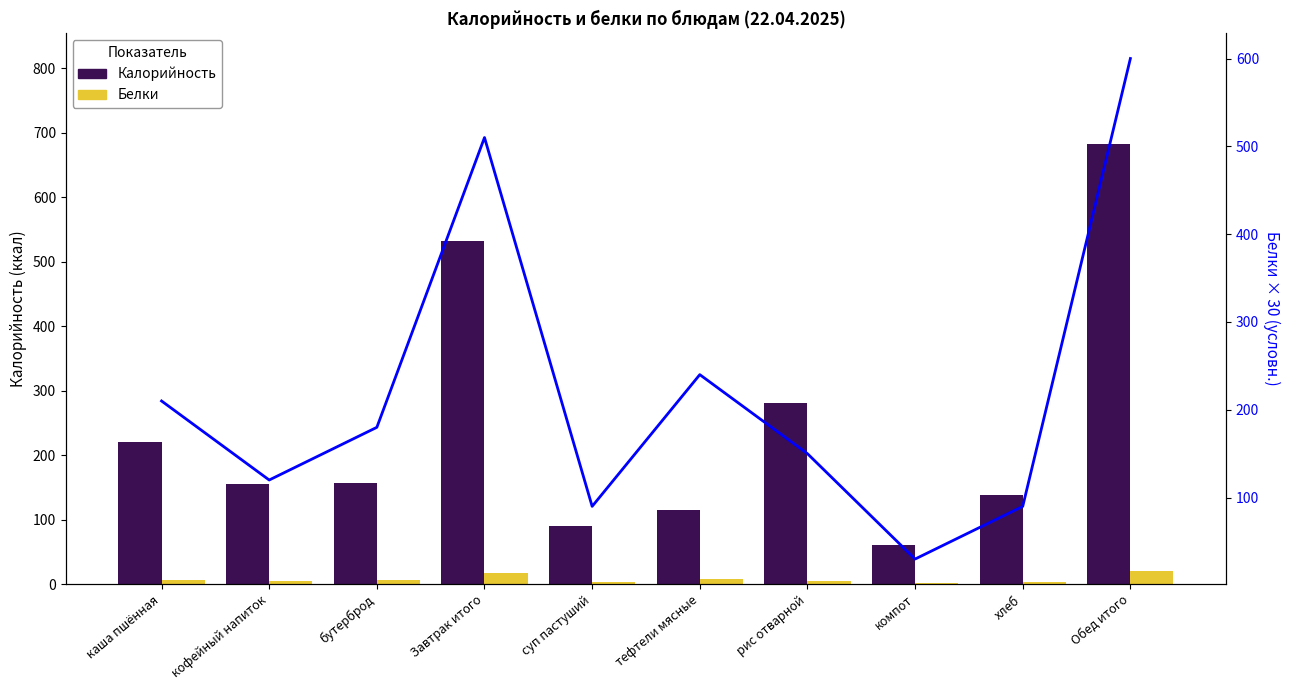

Which category has the highest value in the Калорийность series?

Обед итого